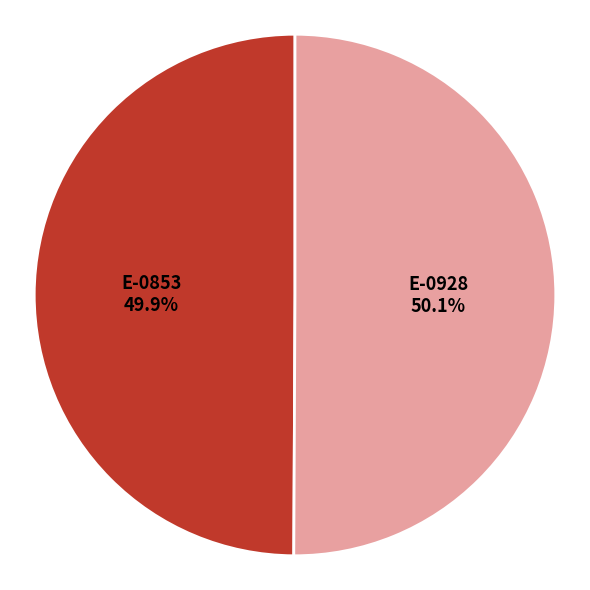

Approximately how many times larger is the value at E-0928 compared to E-0853?

1.0